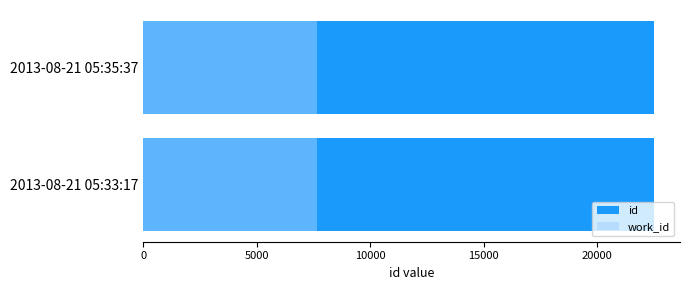

Reading left to right, extract all data points from this chart.

id: 22523.0	22525.0
work_id: 0.8	0.8